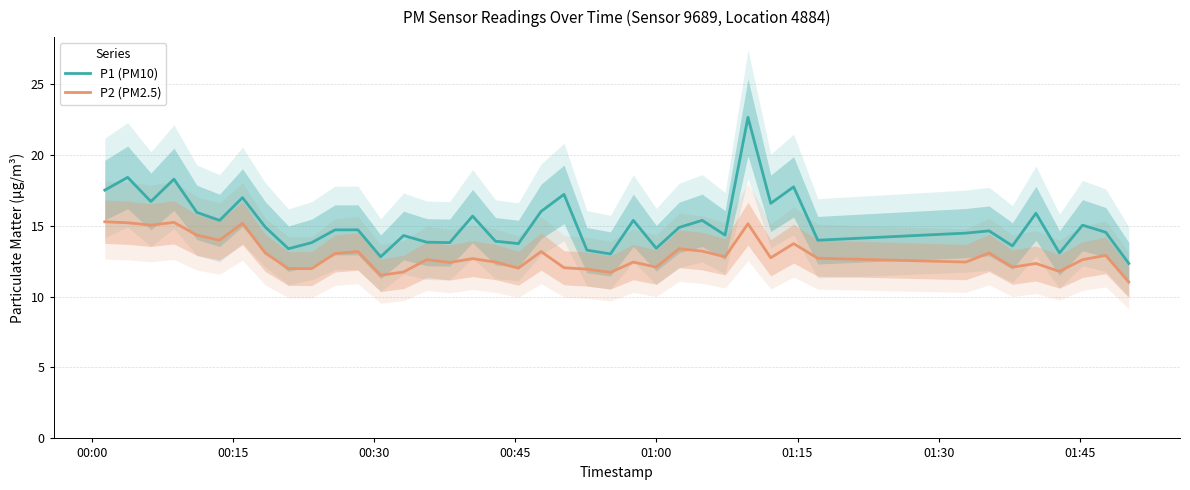

At how many categories does at least one series exceed 17?

6